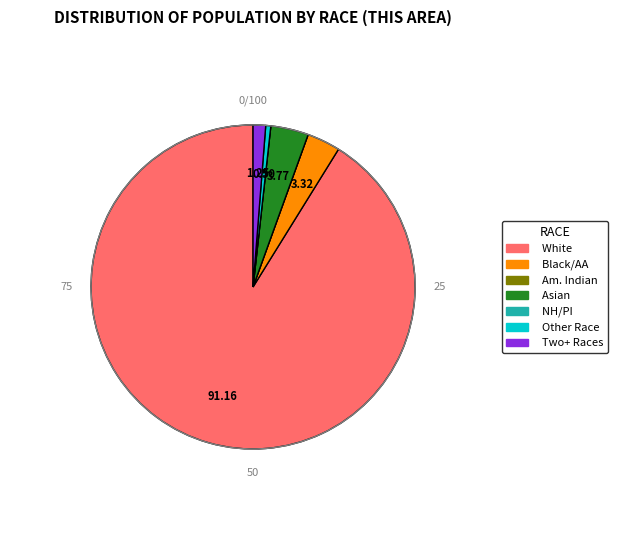

Is there a majority slice in this chart?

Yes